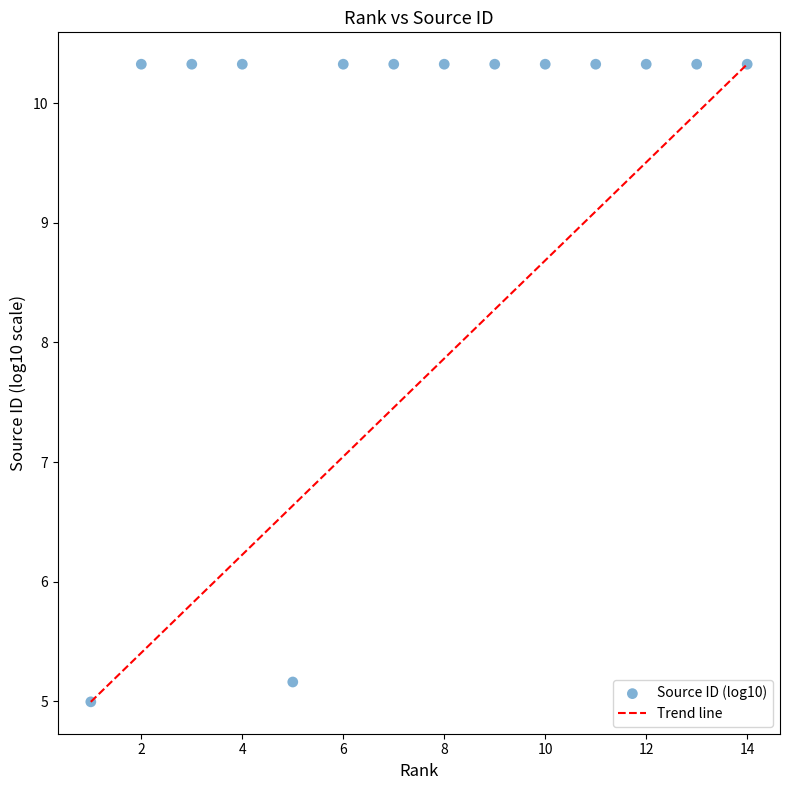

What is the range of Y values (max minus min)?

5.3